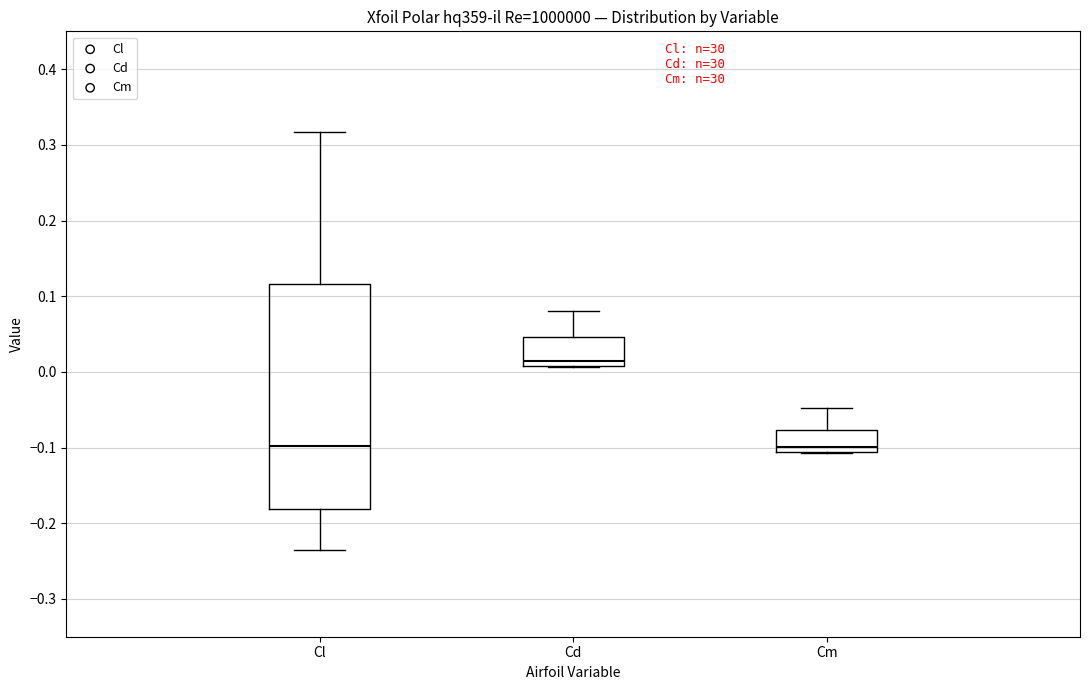

Which box is the tallest, from its lower edge to its upper edge?

Cl